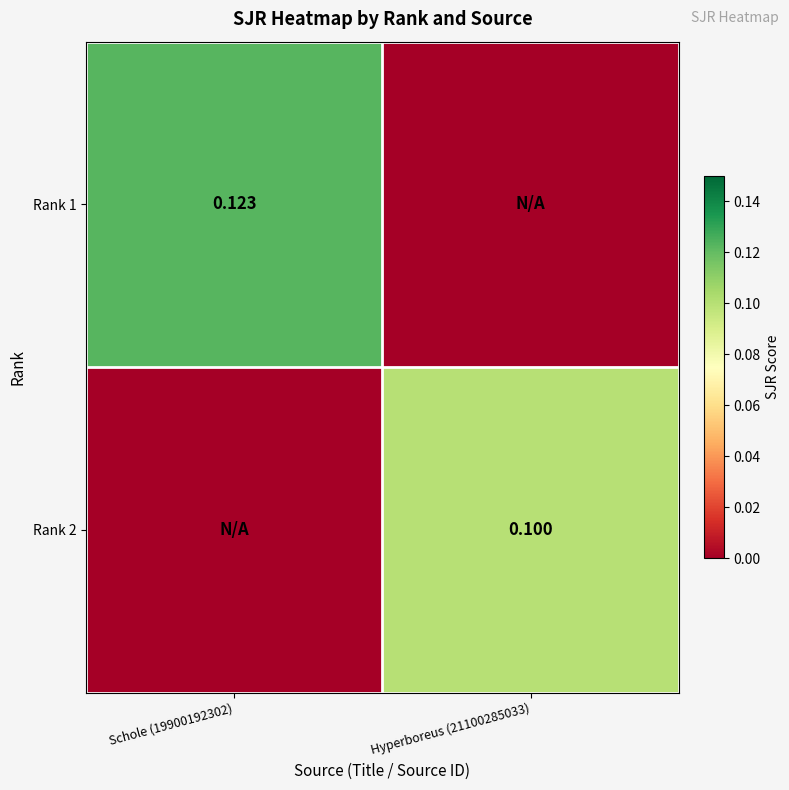

At which label does Rank 1 reach its minimum?

Hyperboreus (21100285033)